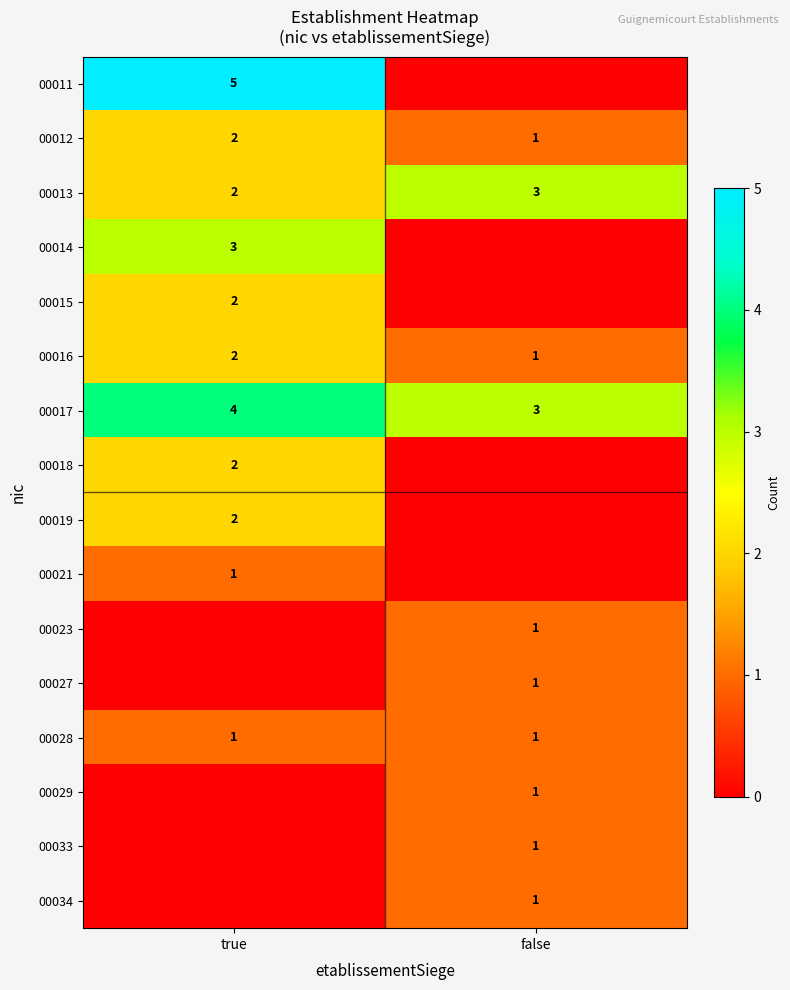

What is the sum of all 00013 values?

5